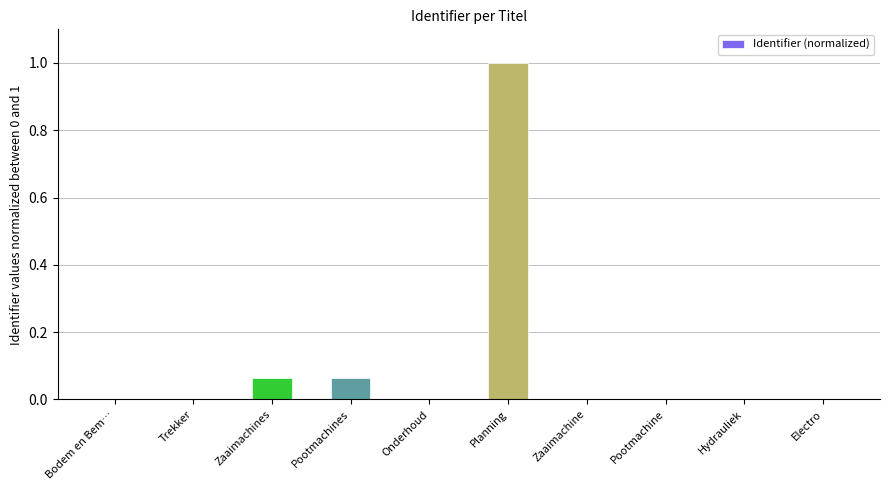

Is it true that the value at Pootmachines is 0.0?

False